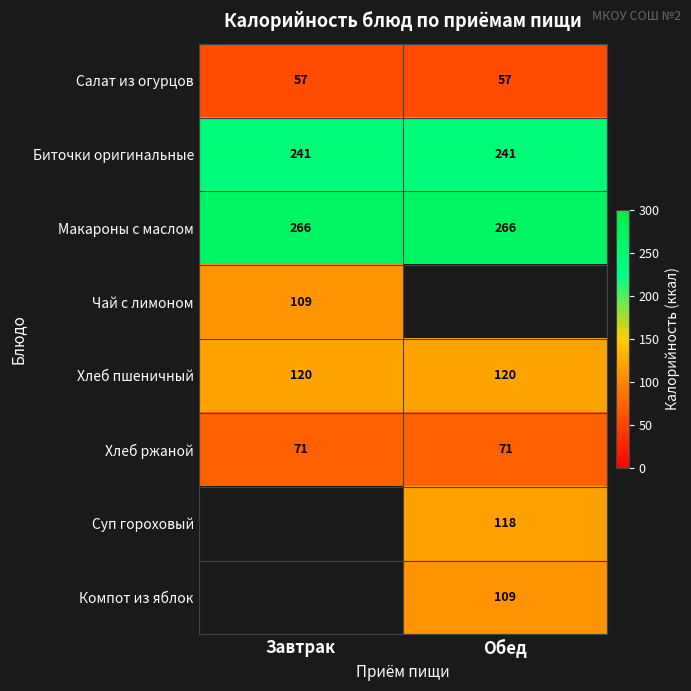

What is the highest value of the Хлеб пшеничный series?

120.0